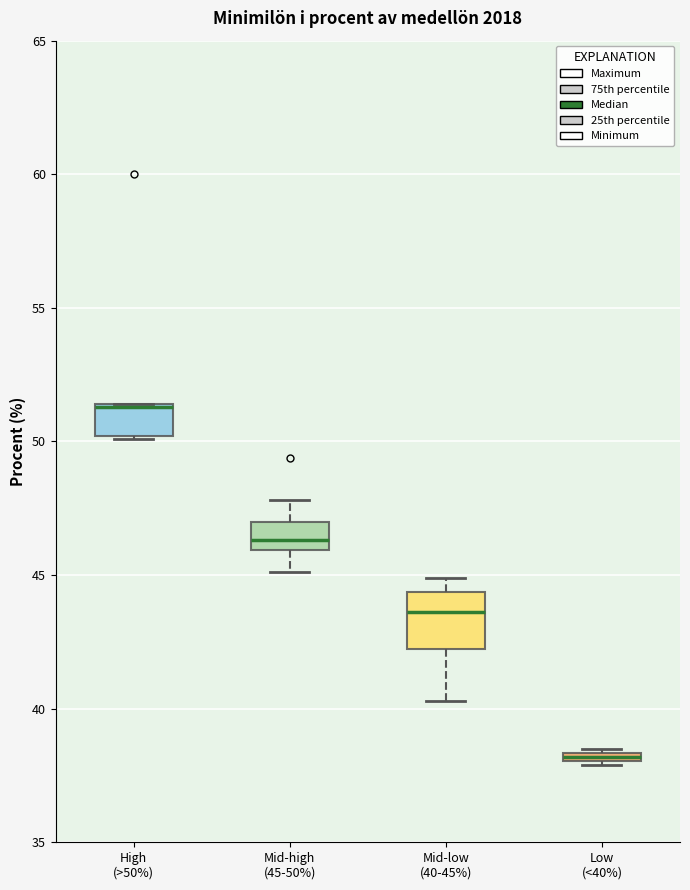

Where is the upper edge of the box for Low (<40%) on the y-axis? The values are not printed on the chart, so give them approximately, as read against the axis.

38.5